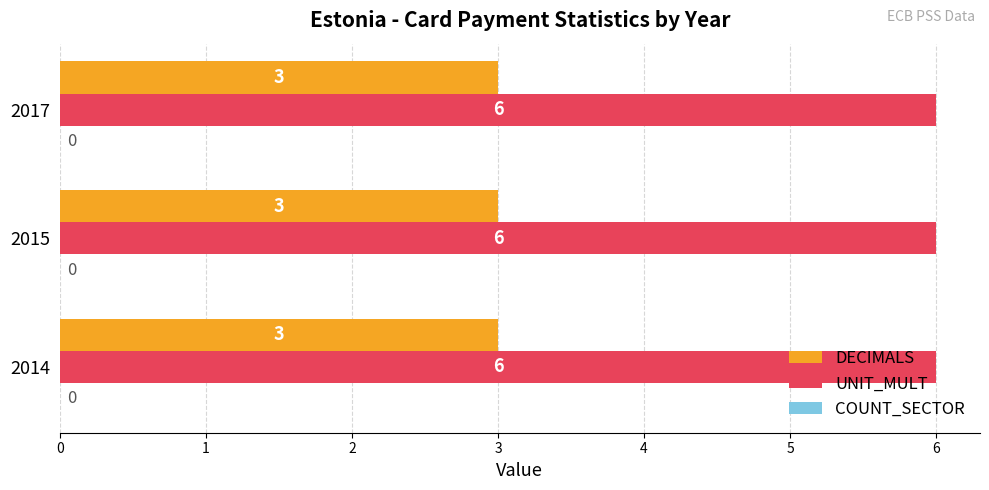

What is the maximum value for DECIMALS?

3